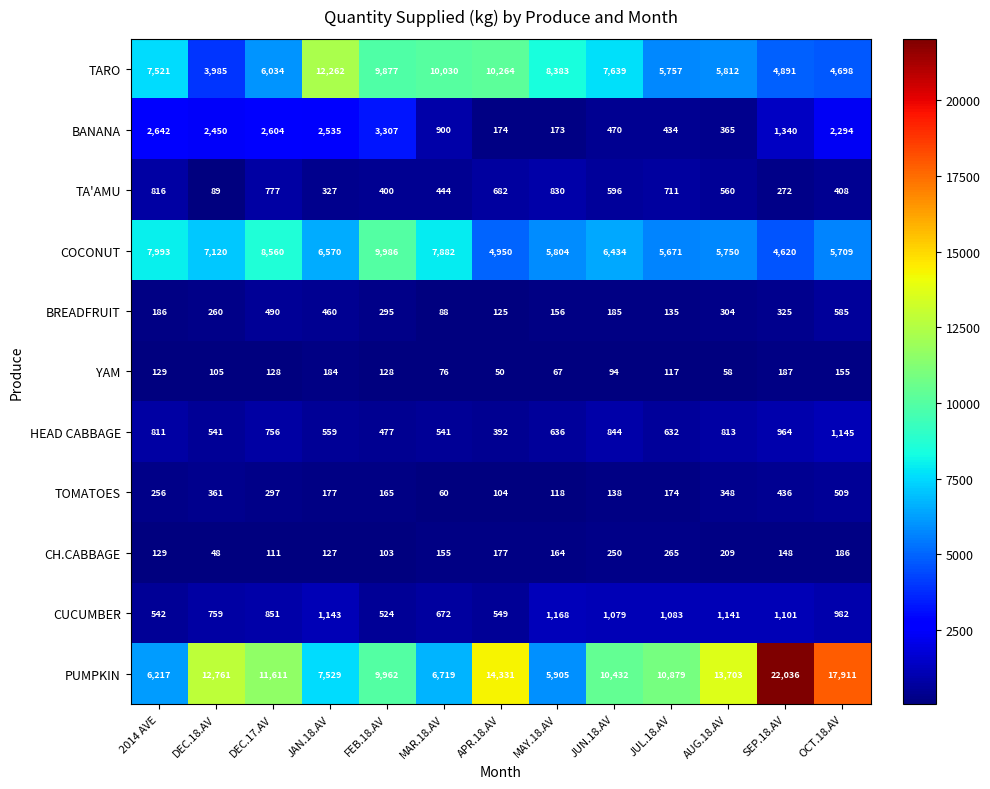

What is the difference between the TARO values at JUL.18.AV and AUG.18.AV?

55